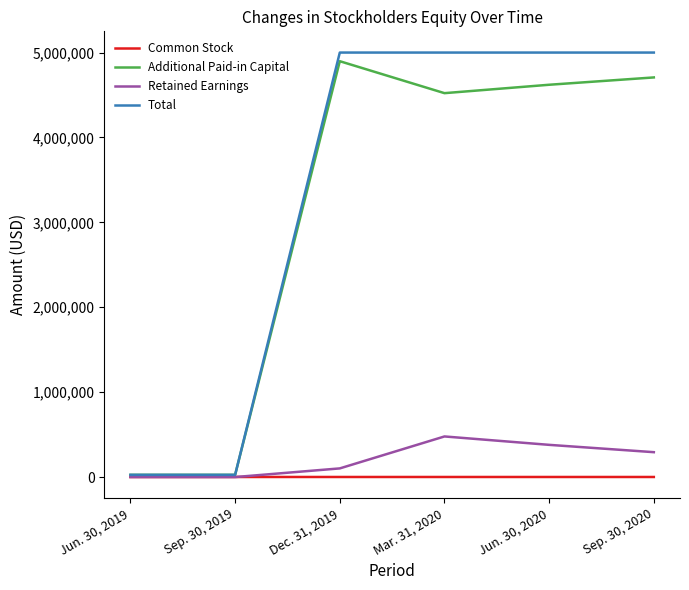

Does the chart have visible grid lines?

No